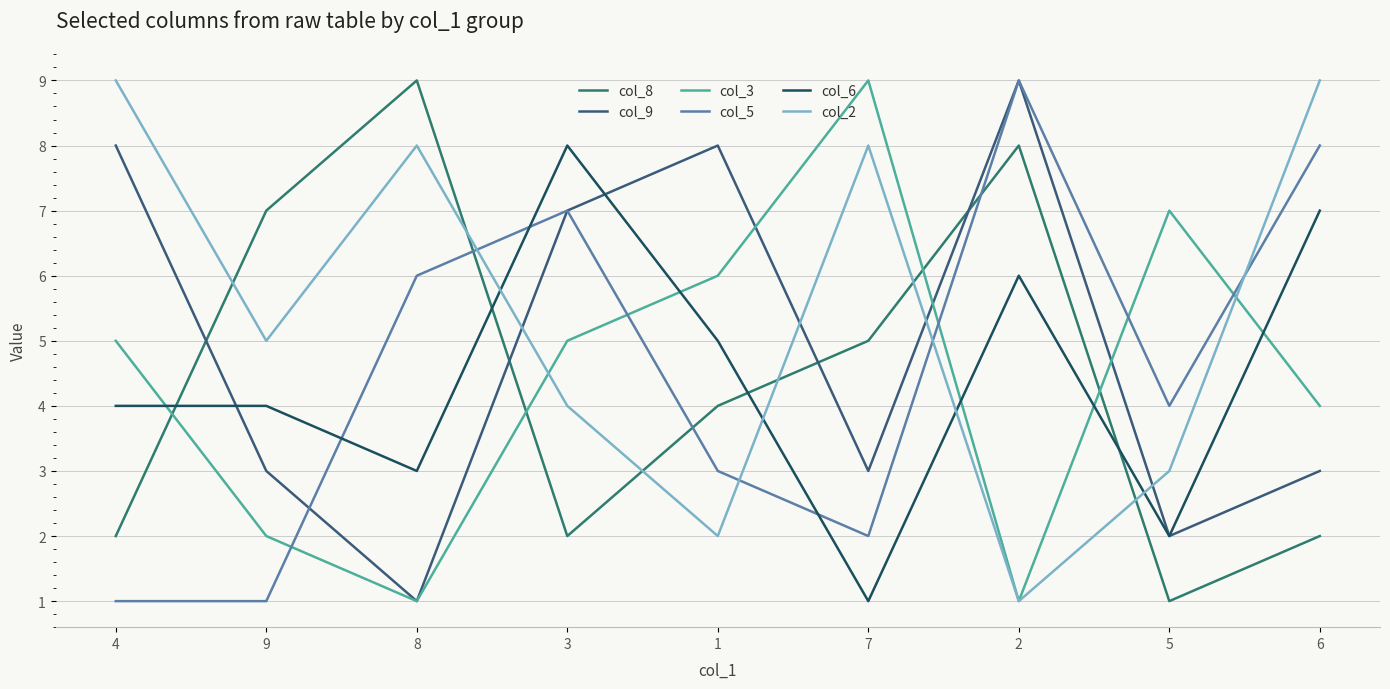

What is the label of the 5th point from the left?

1